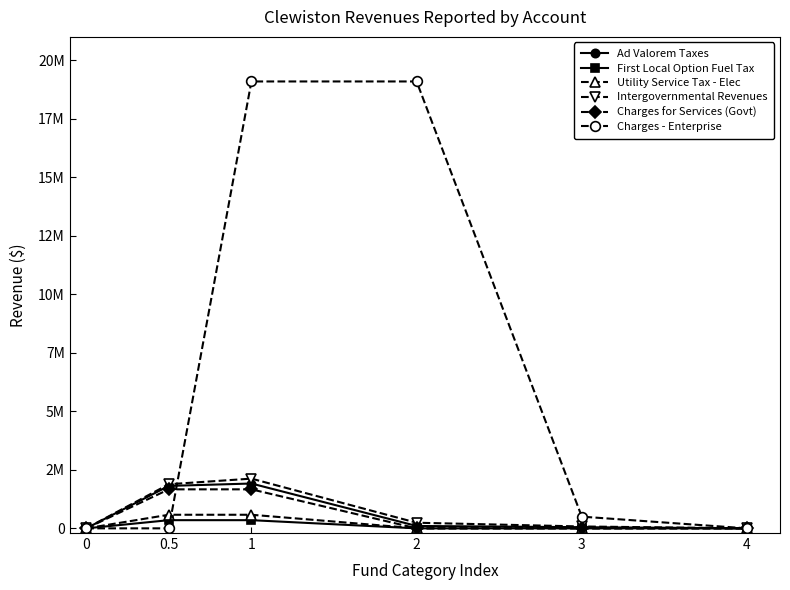

Is this an area chart (filled region under the line)?

No